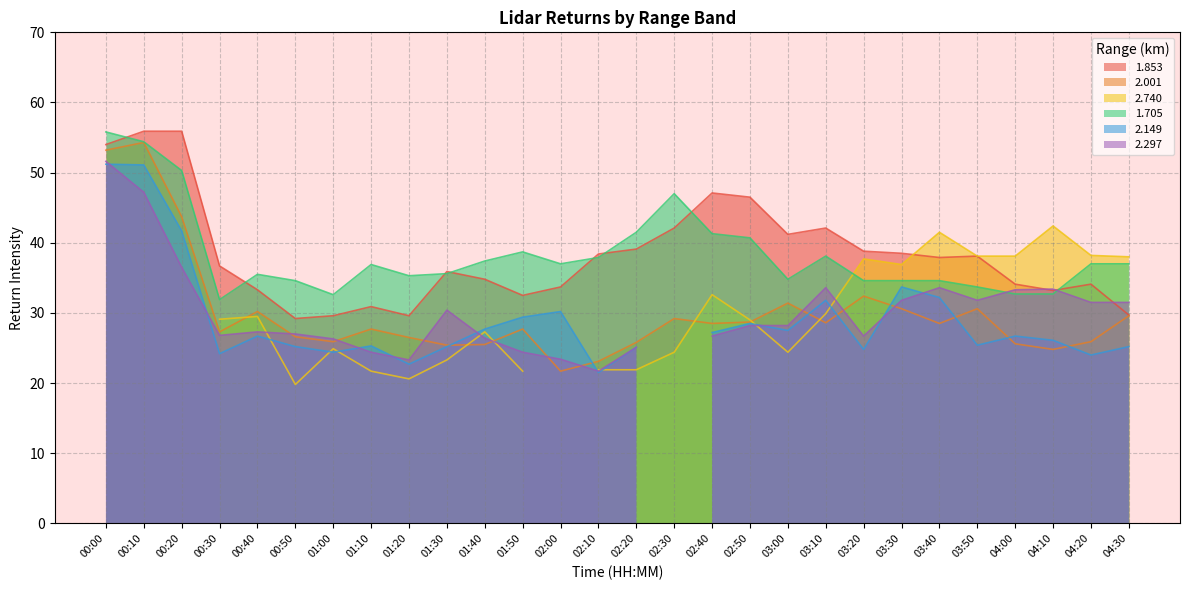

In 1.705, how many points are lower than both neighbors (excluding endpoints)?

5